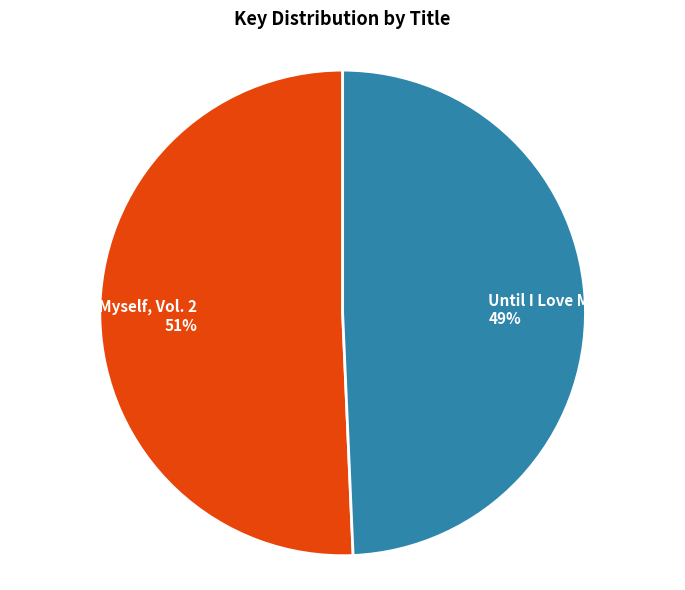

What percentage is the Until I Love Myself, Vol. 1 slice, to the nearest percent?

49%